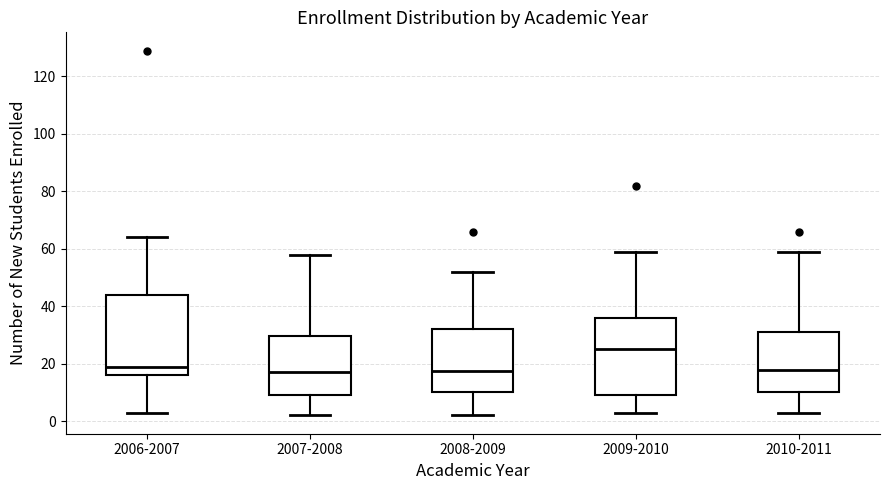

Where does the upper whisker of the box for 2006-2007 end on the y-axis? The values are not printed on the chart, so give them approximately, as read against the axis.

64